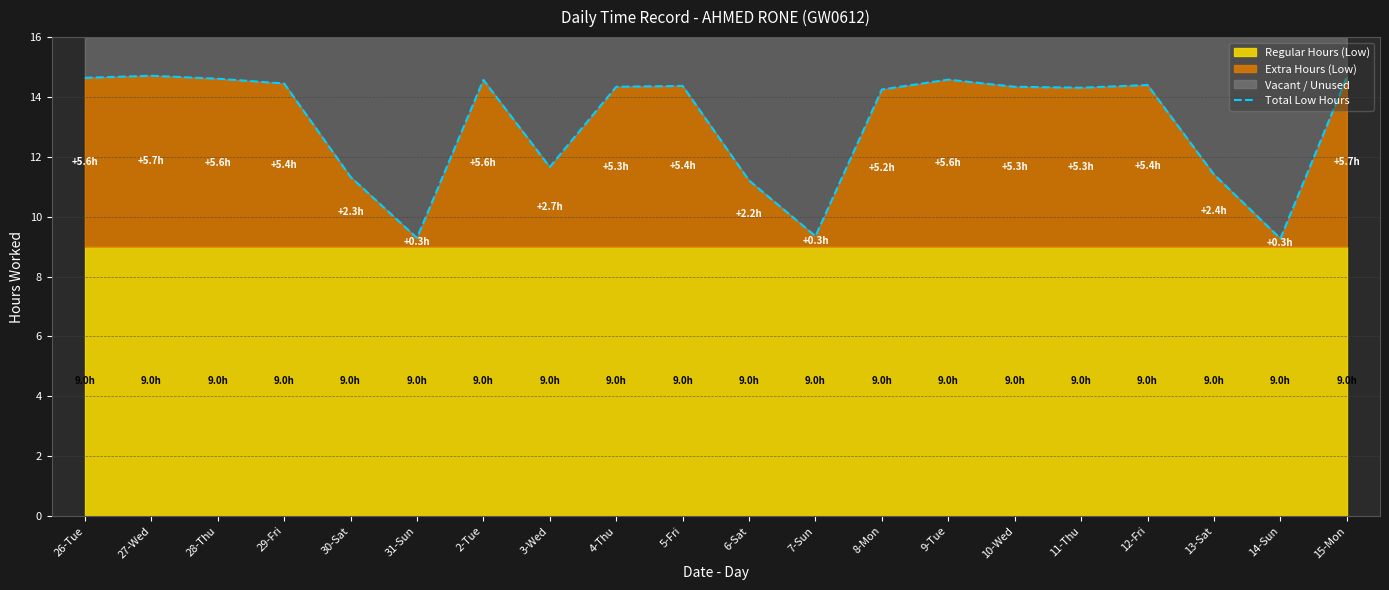

List the labels in order of value, largest first.

27-Wed, 15-Mon, 26-Tue, 28-Thu, 9-Tue, 2-Tue, 29-Fri, 12-Fri, 5-Fri, 4-Thu, 10-Wed, 11-Thu, 8-Mon, 3-Wed, 13-Sat, 30-Sat, 6-Sat, 7-Sun, 31-Sun, 14-Sun